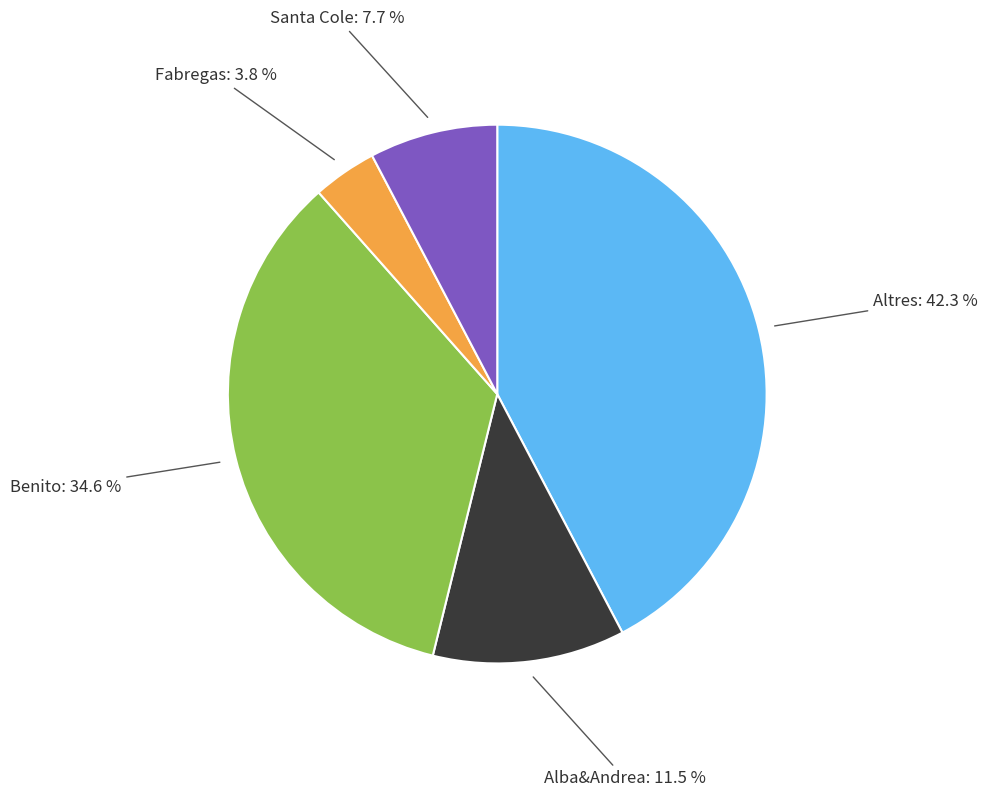

Is there any slice that represents more than half of the pie?

No